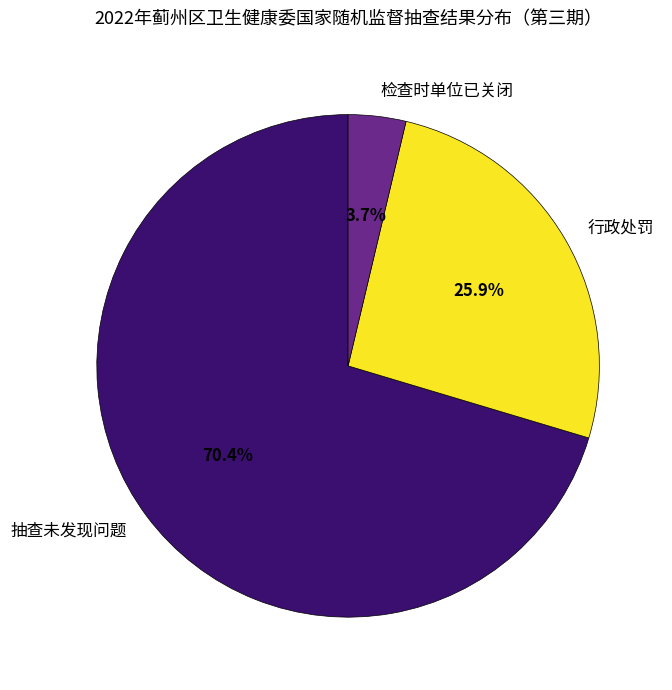

To the nearest percent, what portion does 检查时单位已关闭 represent?

4%